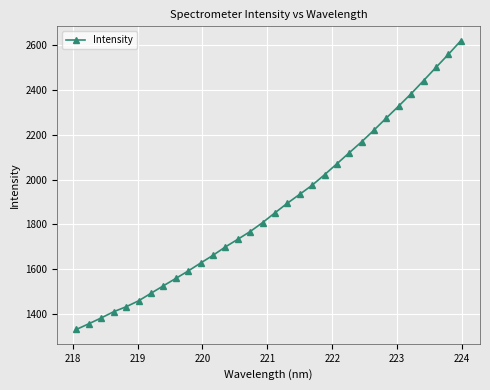

How many lines are shown in the chart?

1